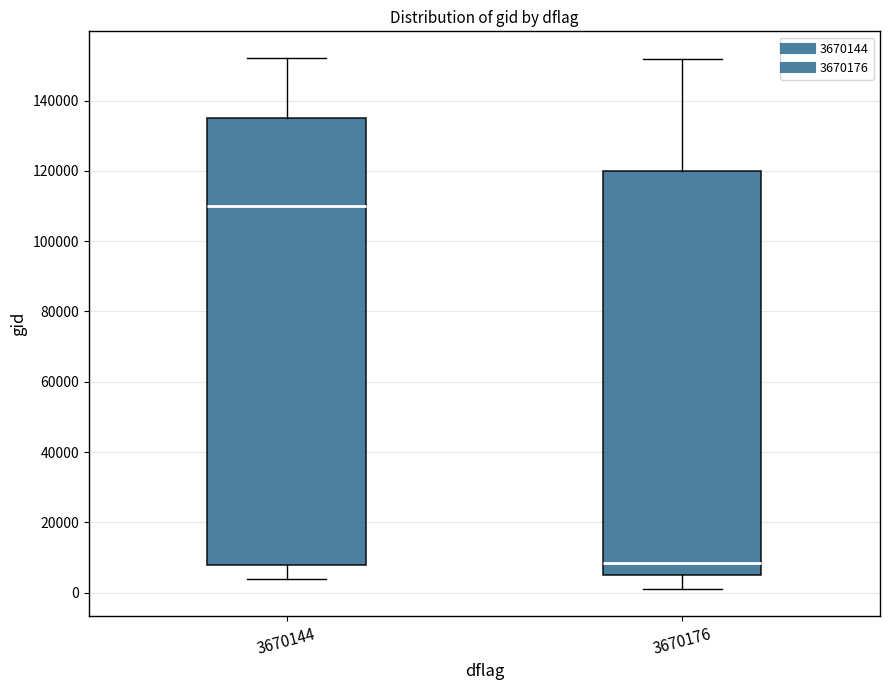

Which box's median line is the lowest?

3670176